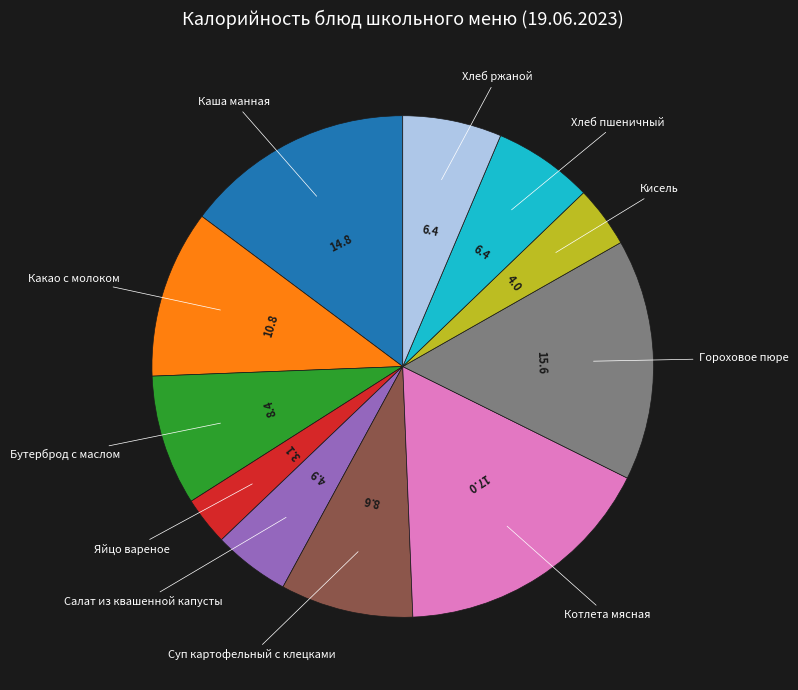

How many segments does this pie chart have?

11